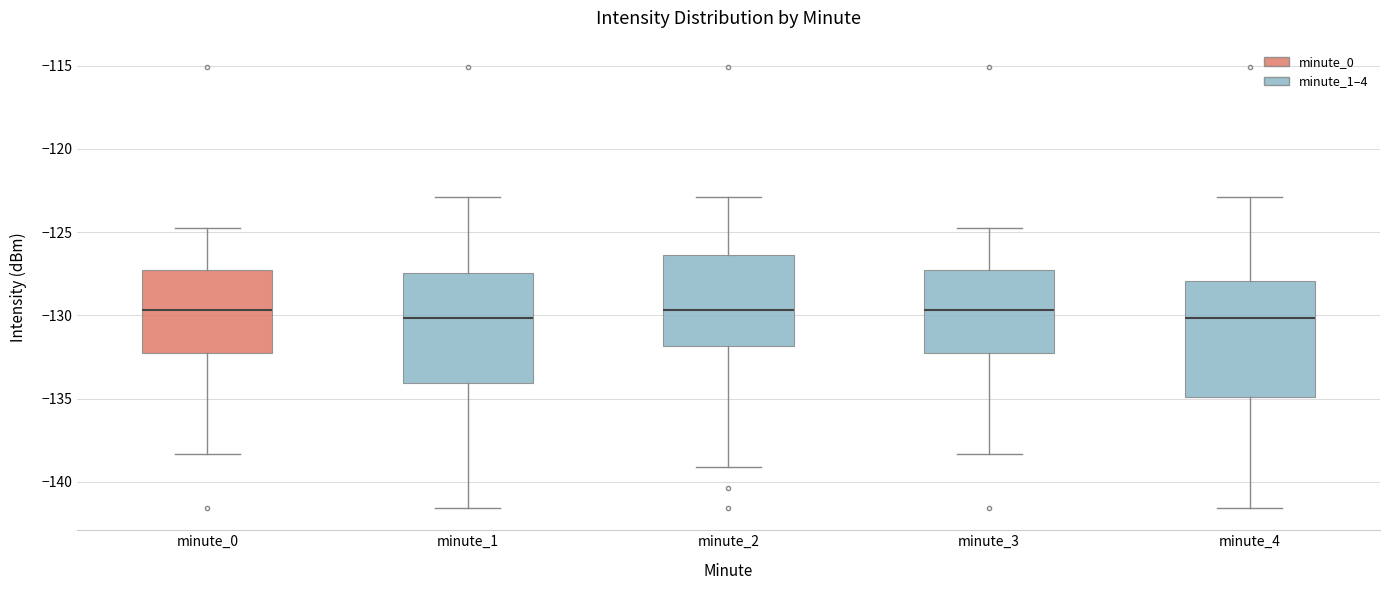

Reading left to right, transcribe this box plot: for each box, give where its median line is, the range the box spans, and where its two whiskers end, as read against the y-axis. The values are not printed on the chart, so give them approximately, as read against the axis.

minute_0: median -129.5, box -132.5 to -127.5, whiskers -138.5 to -125.0
minute_1: median -130.0, box -134.0 to -127.5, whiskers -141.5 to -123.0
minute_2: median -129.5, box -132.0 to -126.5, whiskers -139.0 to -123.0
minute_3: median -129.5, box -132.5 to -127.5, whiskers -138.5 to -125.0
minute_4: median -130.0, box -135.0 to -128.0, whiskers -141.5 to -123.0